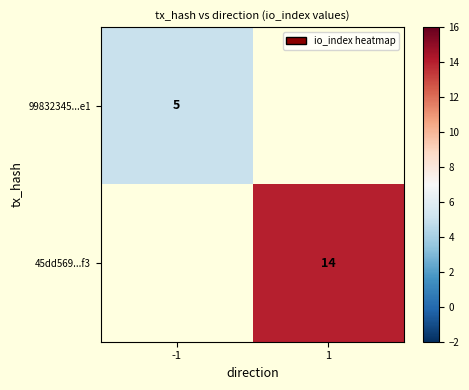

True or false: 99832345...e1 has a value of 2 at -1.

False